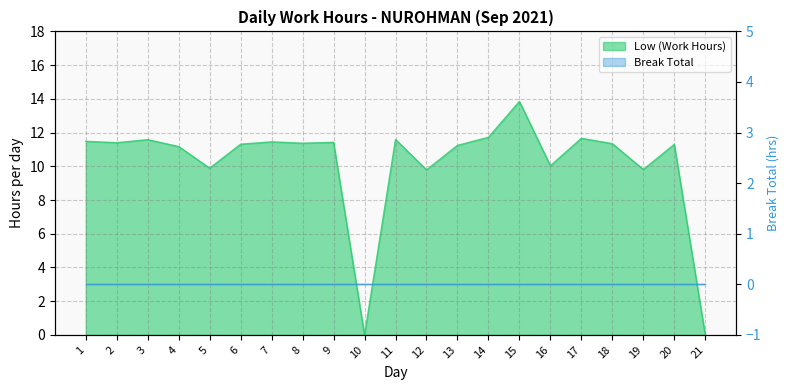

The chart shows a value of 19.2 at 6. True or false?

False